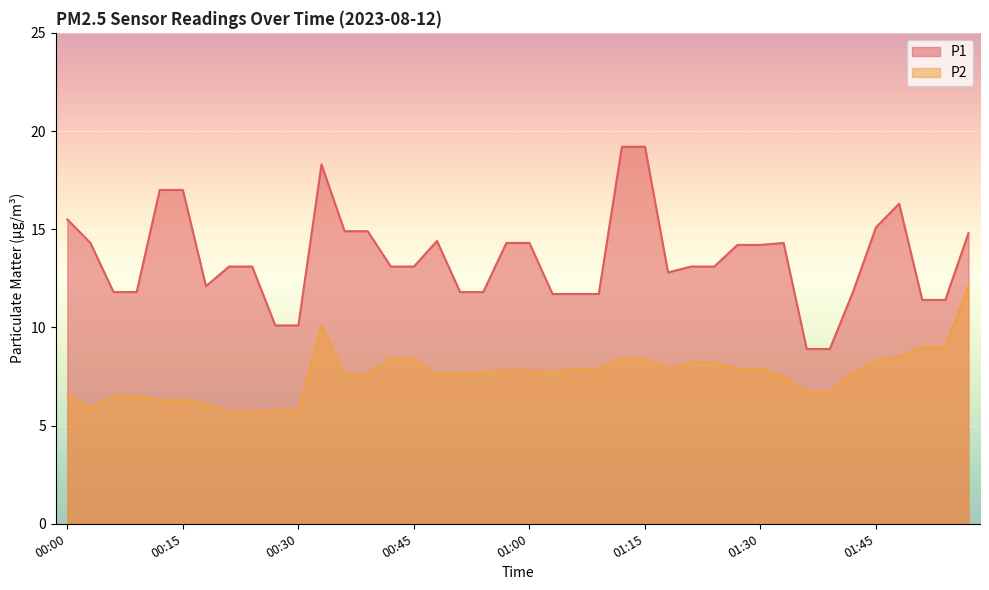

Which series has the largest range (max minus min)?

P1